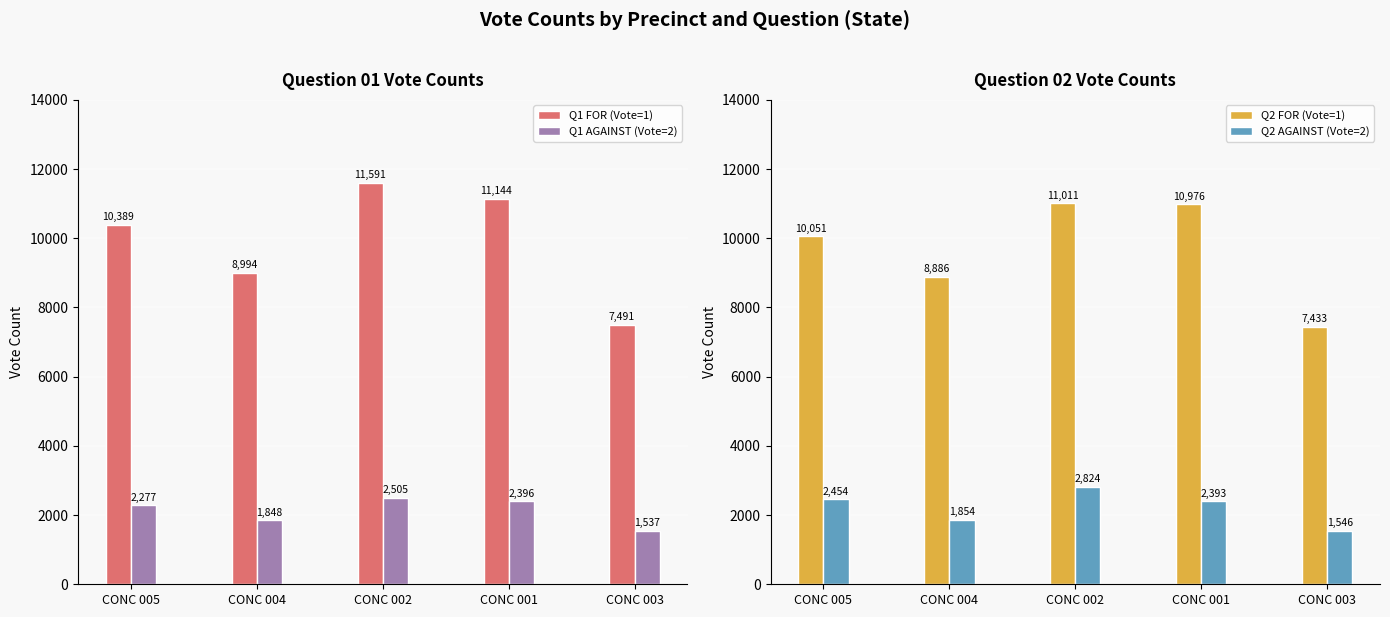

Which series changed the most between CONC 005 and CONC 001?

Q2 FOR (Vote=1)